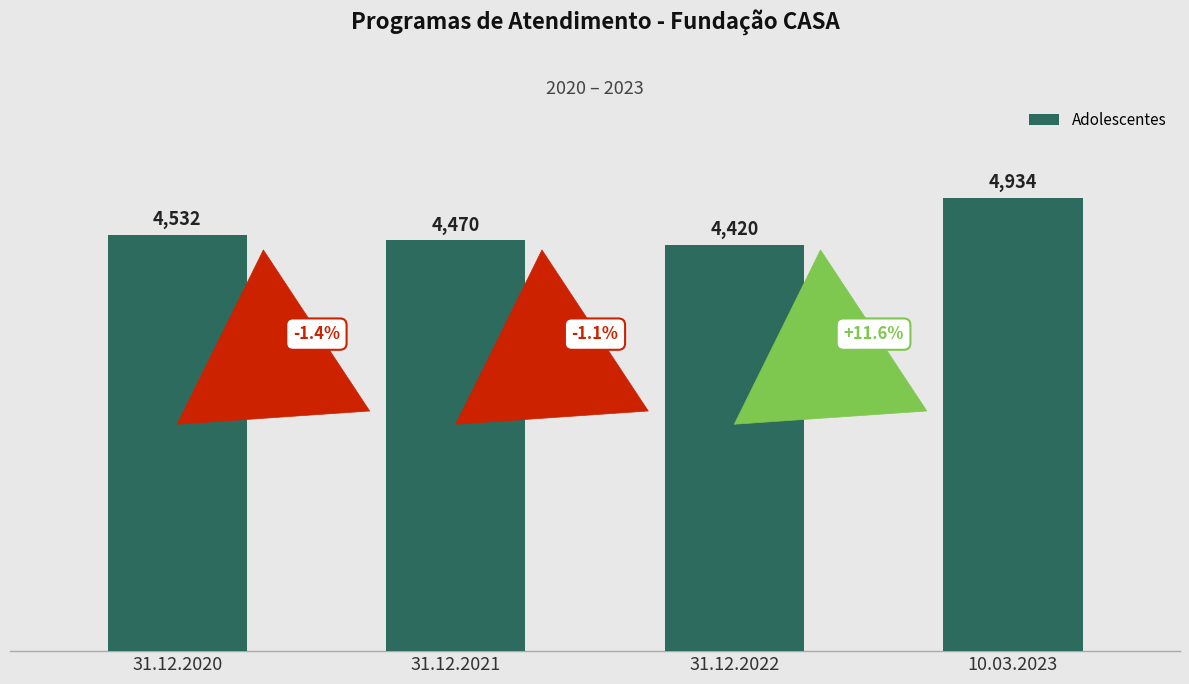

What is the maximum value shown in the chart?

4934